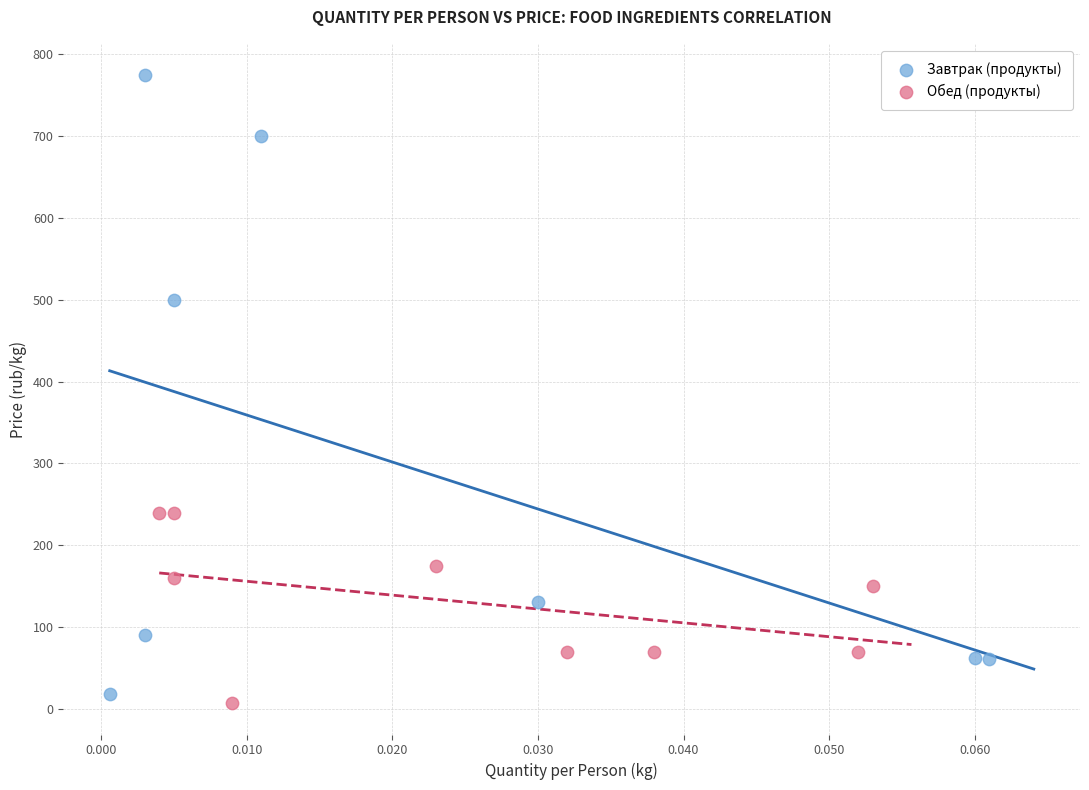

Which series reaches the maximum Y coordinate?

Завтрак (продукты)